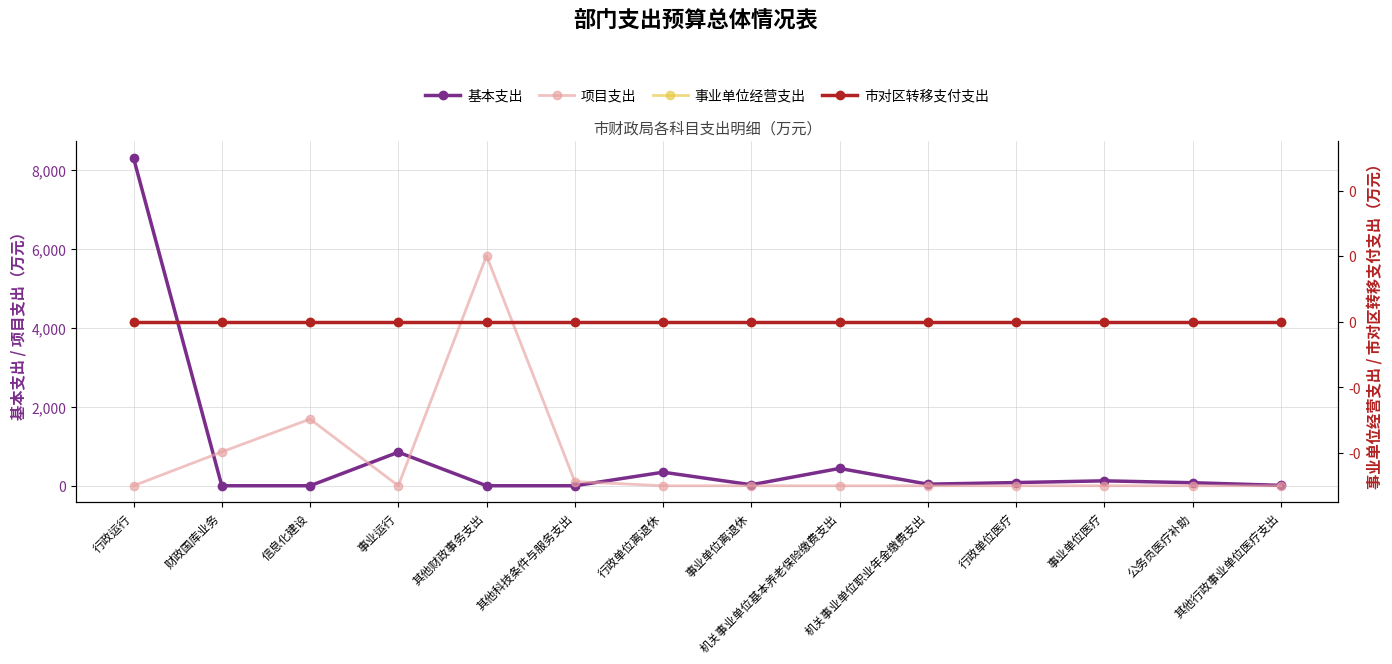

What is the difference between the highest and lowest values at 财政国库业务?

858.1